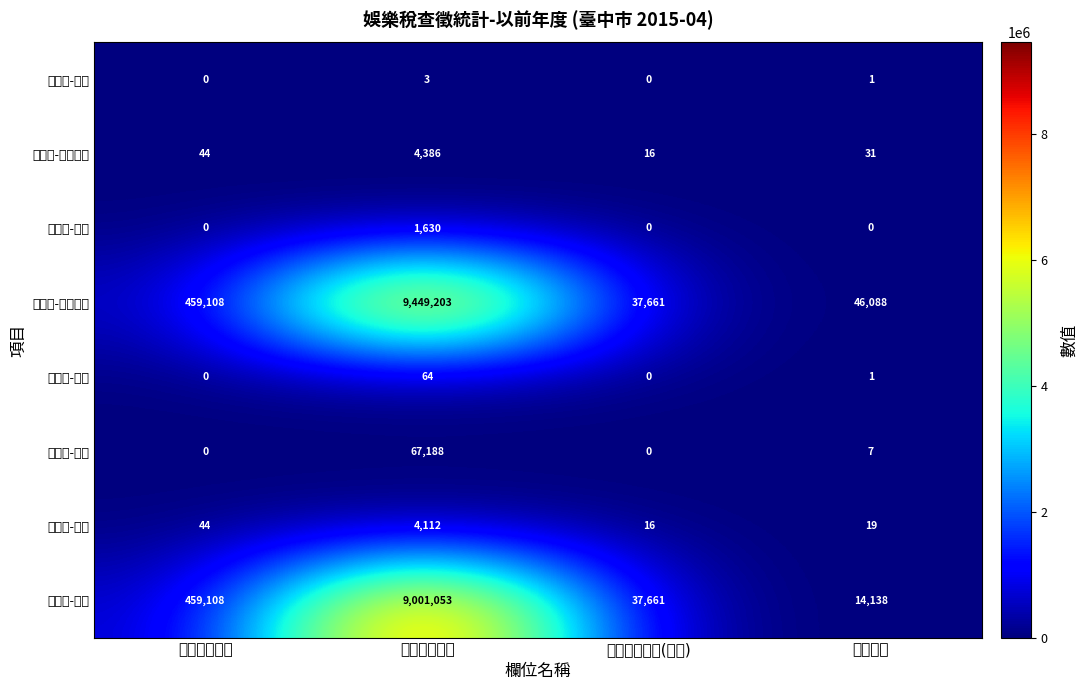

Reading left to right, extract all data points from this chart.

查定數-件數: 自動報繳稅款=0	查定課徵稅款=3	違章補徵稅款(娛樂)=0	臨時公演=1
查定數-累計件數: 自動報繳稅款=44	查定課徵稅款=4386	違章補徵稅款(娛樂)=16	臨時公演=31
查定數-金額: 自動報繳稅款=0	查定課徵稅款=1630	違章補徵稅款(娛樂)=0	臨時公演=0
查定數-累計金額: 自動報繳稅款=459108	查定課徵稅款=9449203	違章補徵稅款(娛樂)=37661	臨時公演=46088
實徵數-件數: 自動報繳稅款=0	查定課徵稅款=64	違章補徵稅款(娛樂)=0	臨時公演=1
實徵數-金額: 自動報繳稅款=0	查定課徵稅款=67188	違章補徵稅款(娛樂)=0	臨時公演=7
未徵數-件數: 自動報繳稅款=44	查定課徵稅款=4112	違章補徵稅款(娛樂)=16	臨時公演=19
未徵數-金額: 自動報繳稅款=459108	查定課徵稅款=9001053	違章補徵稅款(娛樂)=37661	臨時公演=14138